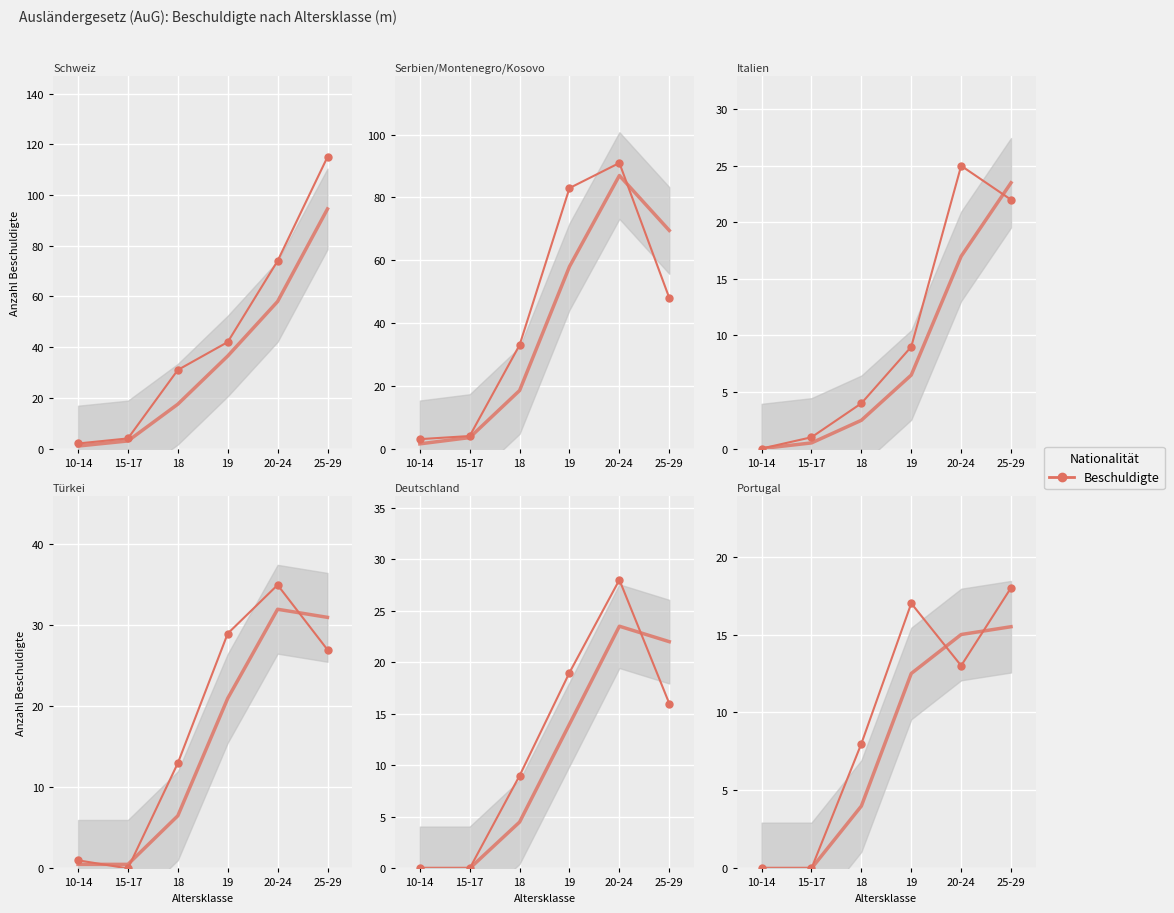

True or false: Deutschland has more than 1 interior local peaks.

False